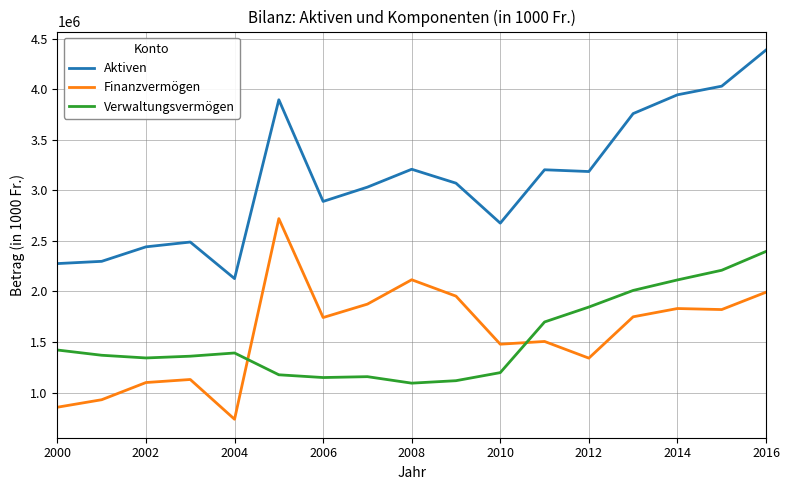

Which series has the largest total across all categories?

Aktiven